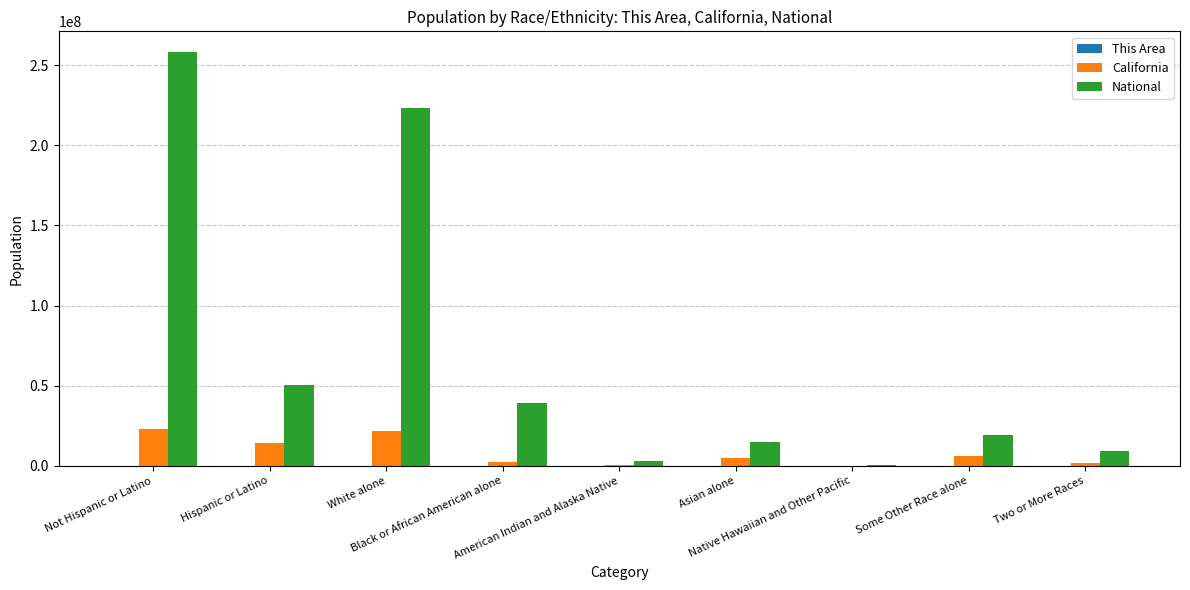

What is the highest value of the California series?

23240237